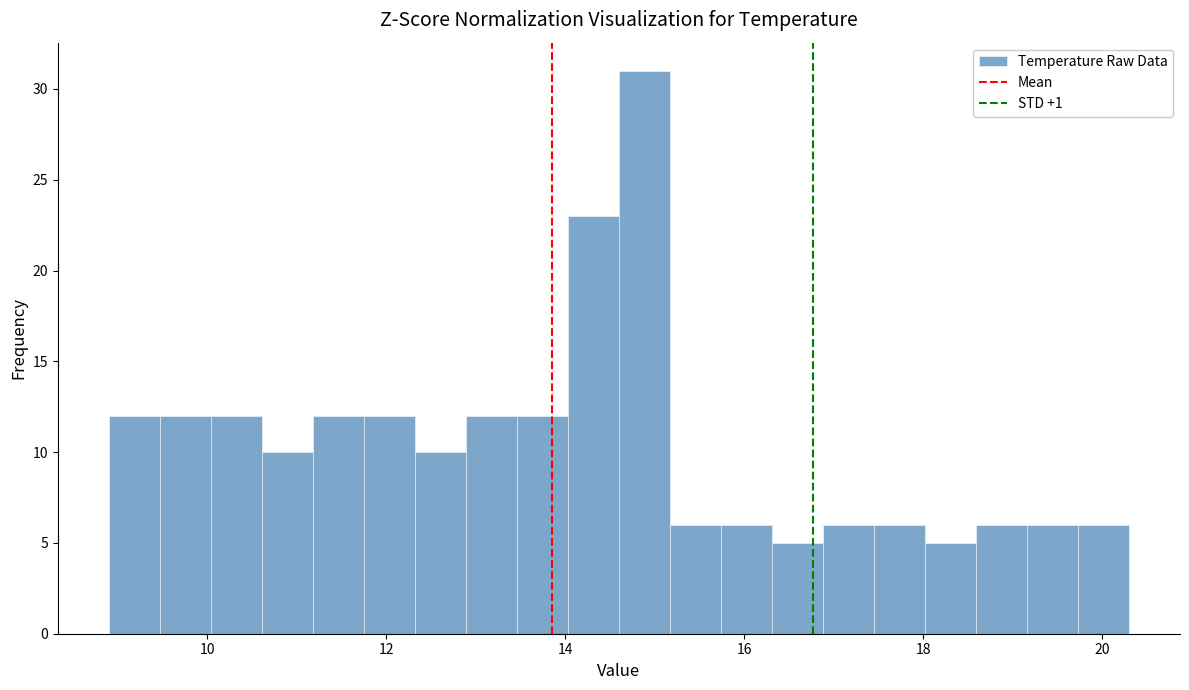

Around what value on the x-axis is the tallest bar? Give the approximate position of its centre, as read against the axis.

14.8